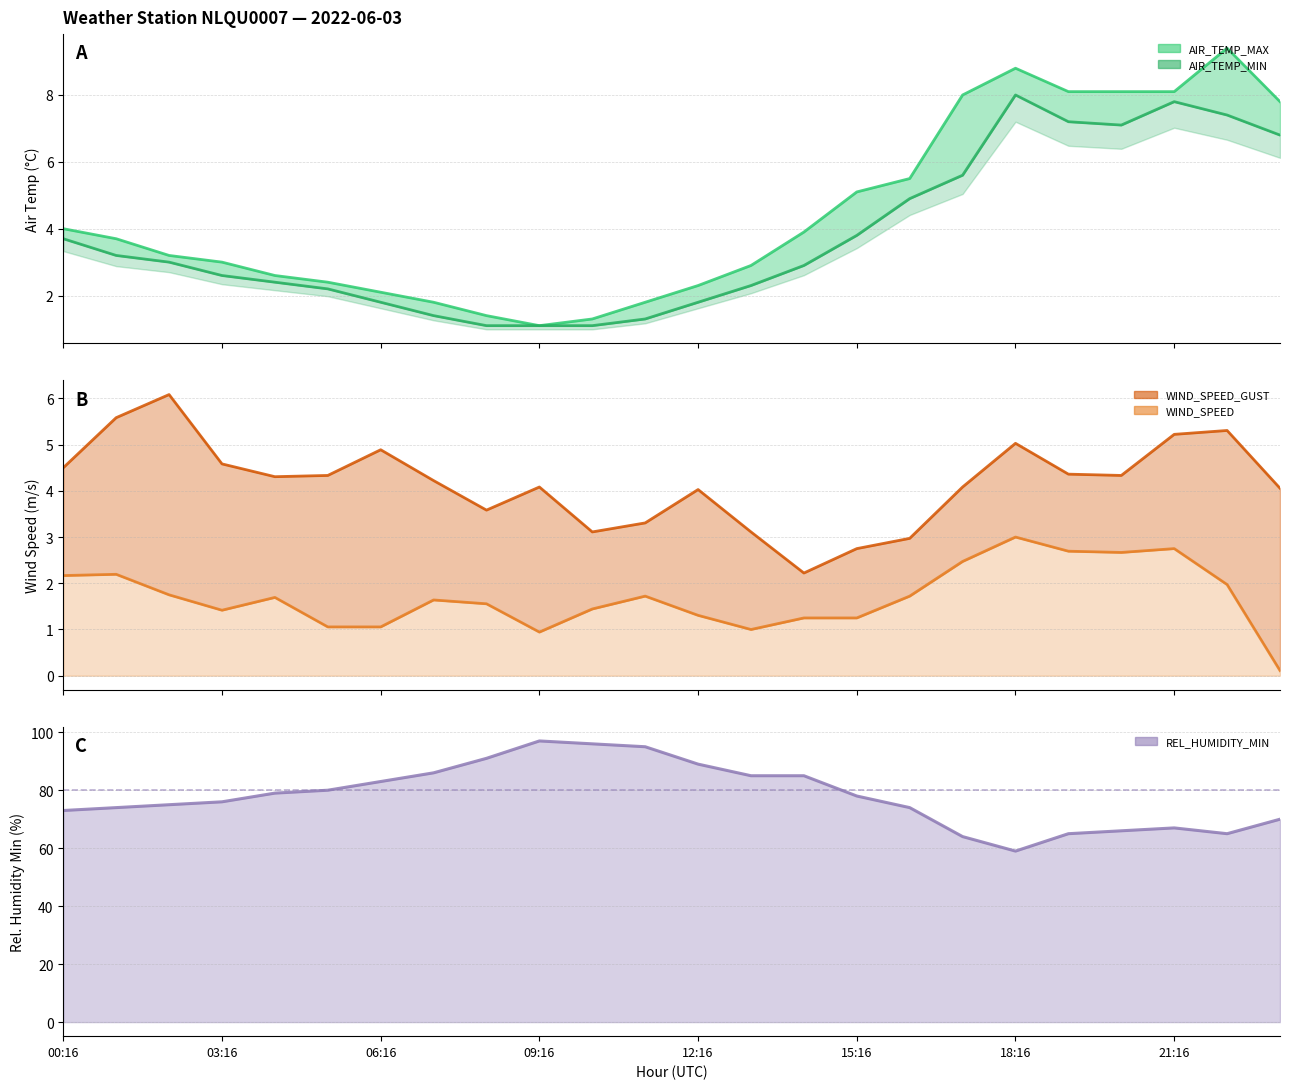

Which has a higher value, 02:16 or 11:16?

02:16